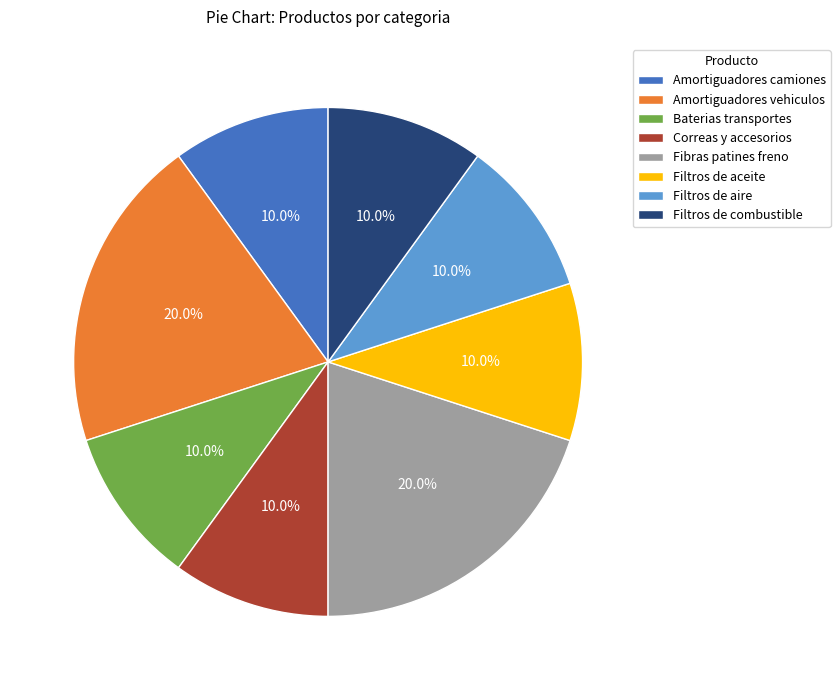

Is there a majority slice in this chart?

No